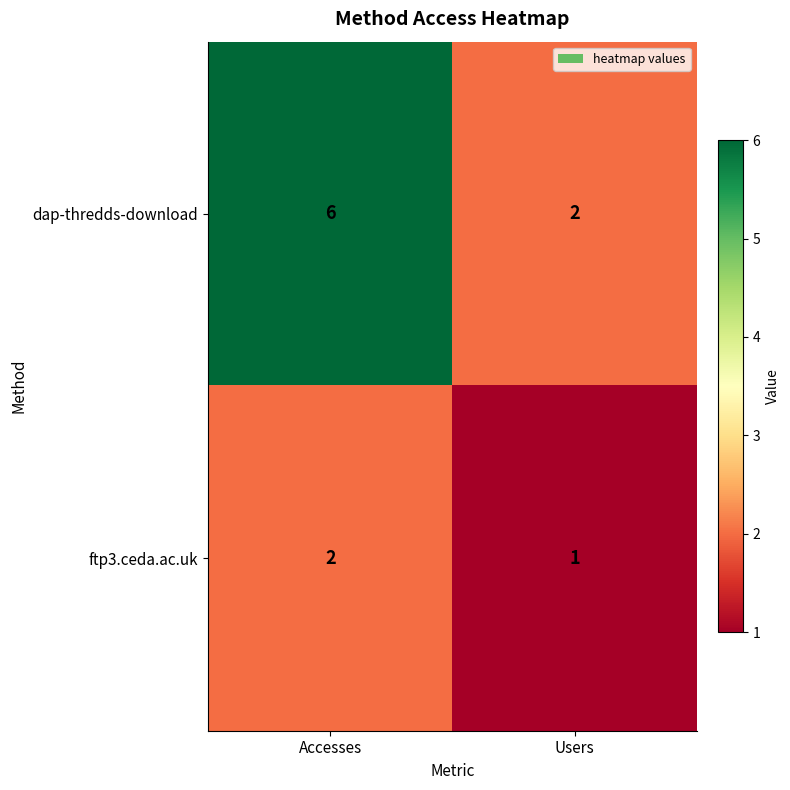

What is the sum of the ftp3.ceda.ac.uk values at Users and Accesses?

3